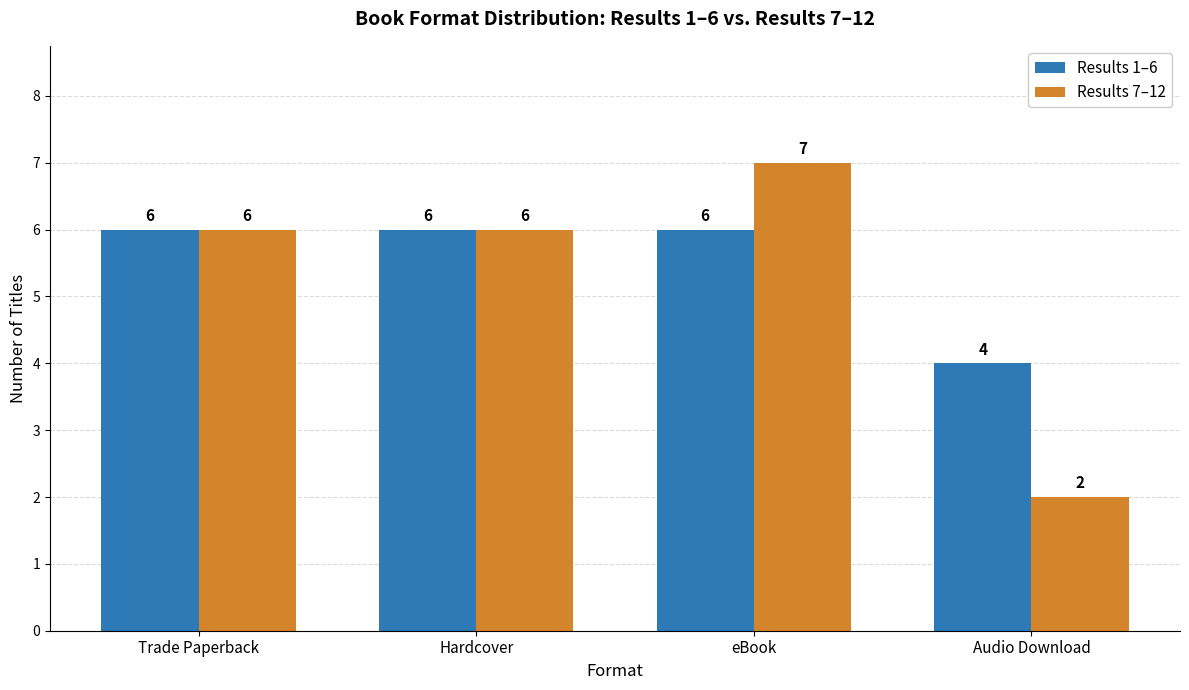

The Results 7–12 series shows 6 at Trade Paperback. True or false?

True